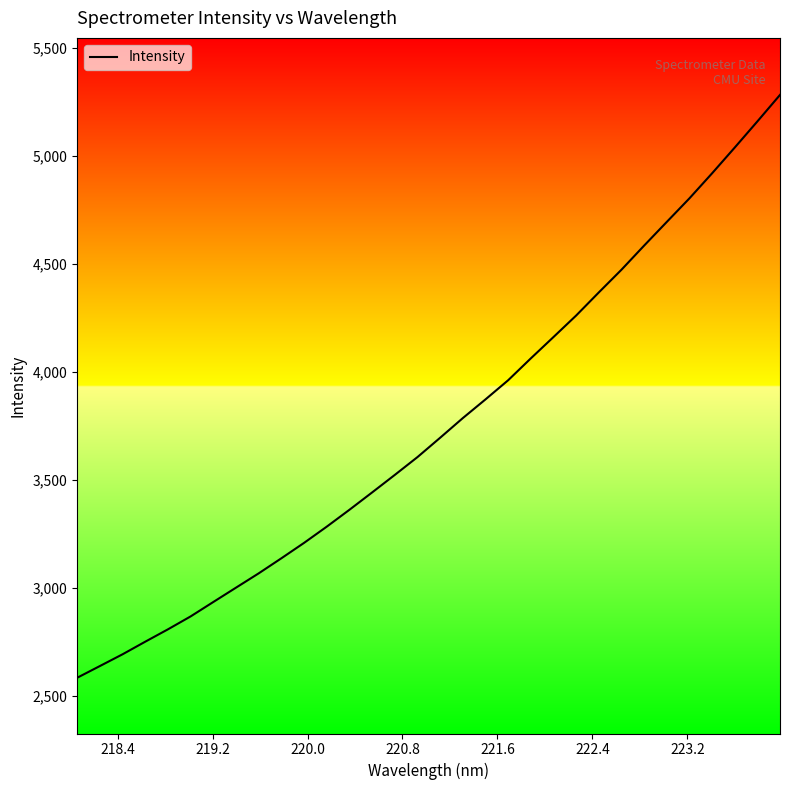

What is the difference between the maximum and minimum values?

2700.9